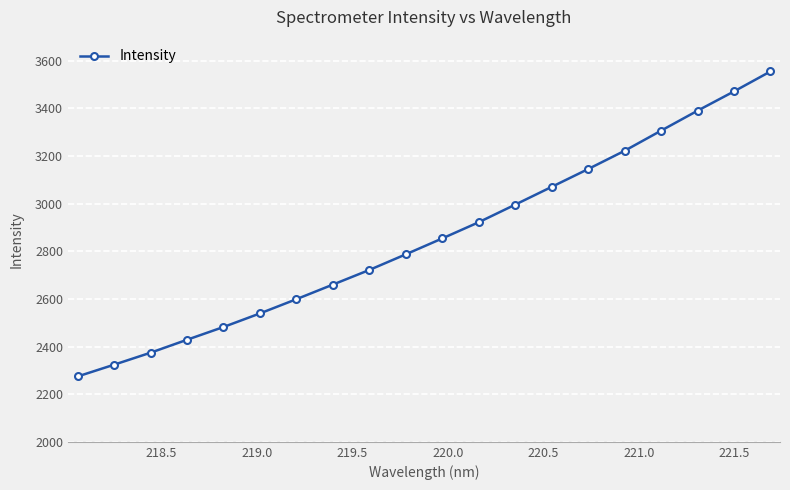

Reading left to right, what are all the values shown in this chart?

2274.3	2323.7	2374.1	2428.5	2482.0	2539.2	2598.9	2660.2	2721.7	2787.3	2854.1	2922.1	2995.9	3070.5	3145.3	3222.0	3306.4	3390.1	3471.1	3555.0